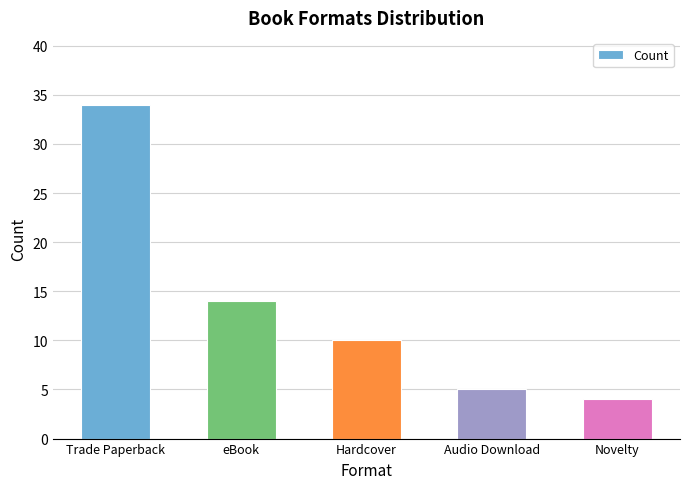

What is the change in value from eBook to Novelty?

-10